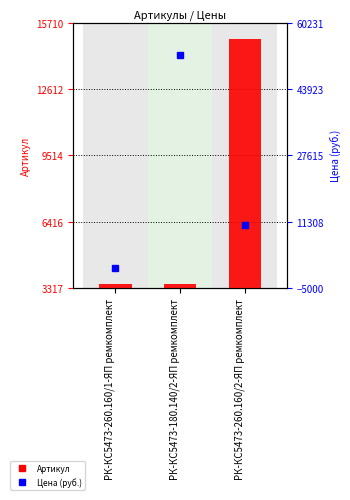

Which series has the largest range (max minus min)?

Цена (руб.)